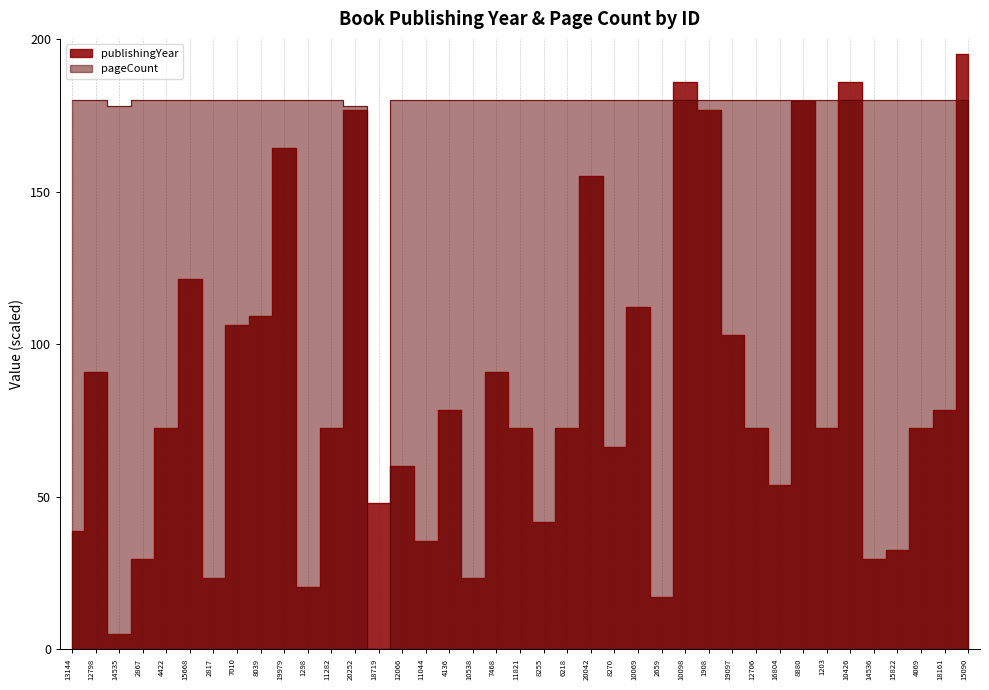

How many times do pageCount and publishingYear cross each other?

7